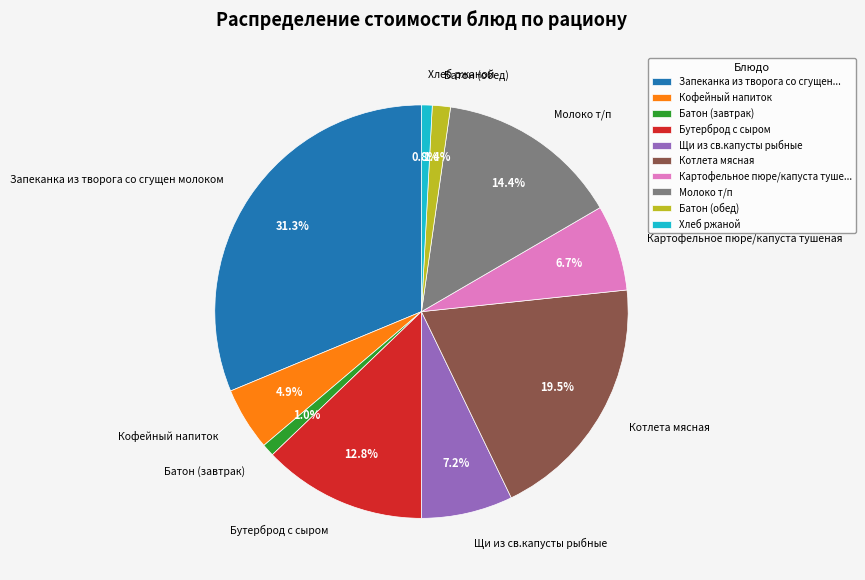

To the nearest percent, what is the difference between the Котлета мясная and Батон (обед) slice percentages?

18%